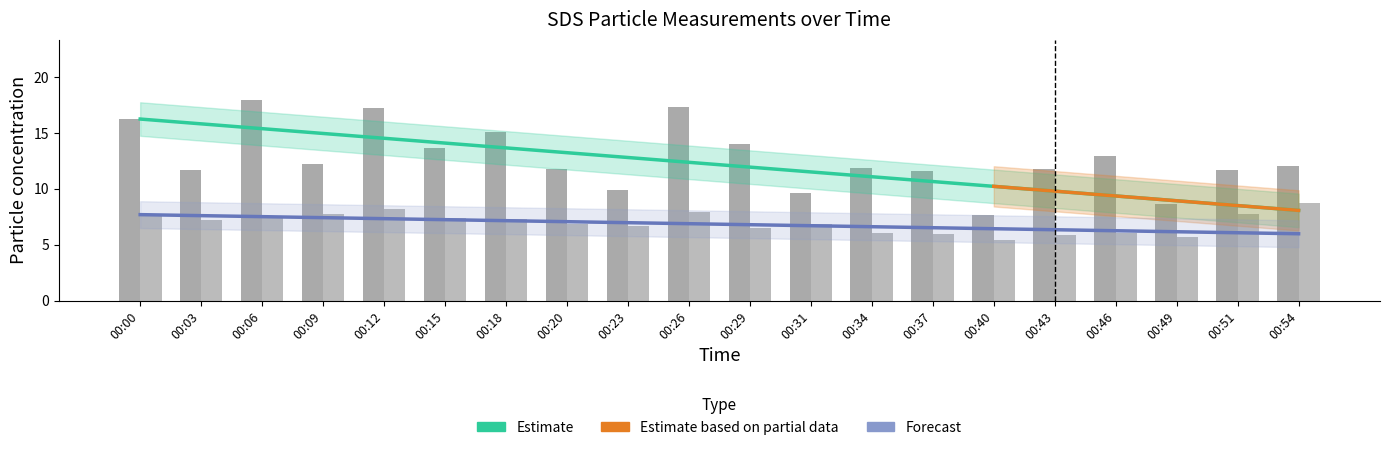

What is the sum of all SDS_P2 values?

139.2